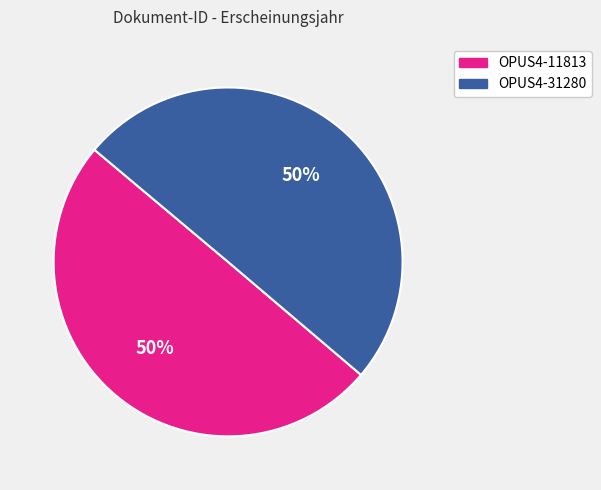

Is it true that OPUS4-31280 is 50% of the pie?

True